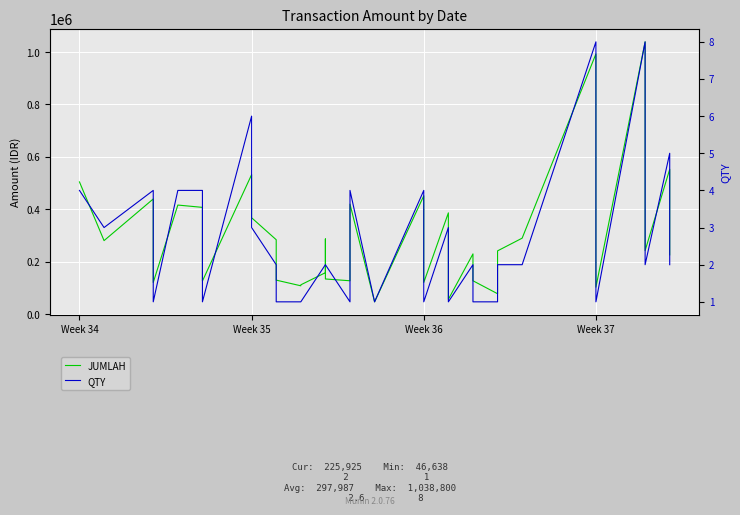

What are all the series names shown in the legend?

JUMLAH, QTY